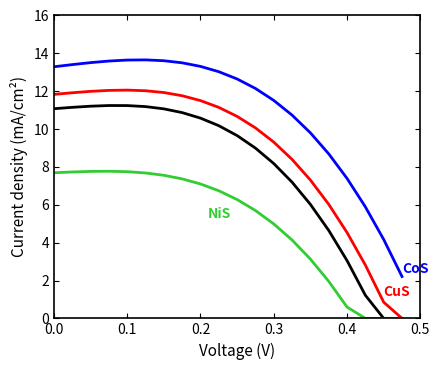

Does the chart have visible grid lines?

No